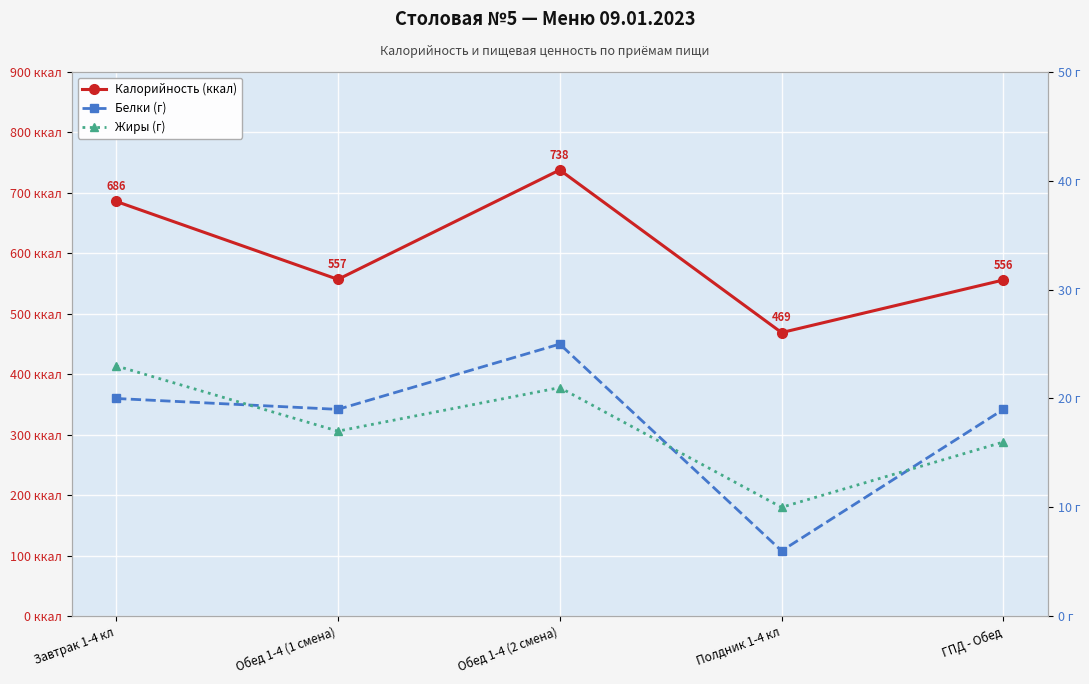

What is the value of the Жиры (г) point at the 4th from the left?

10